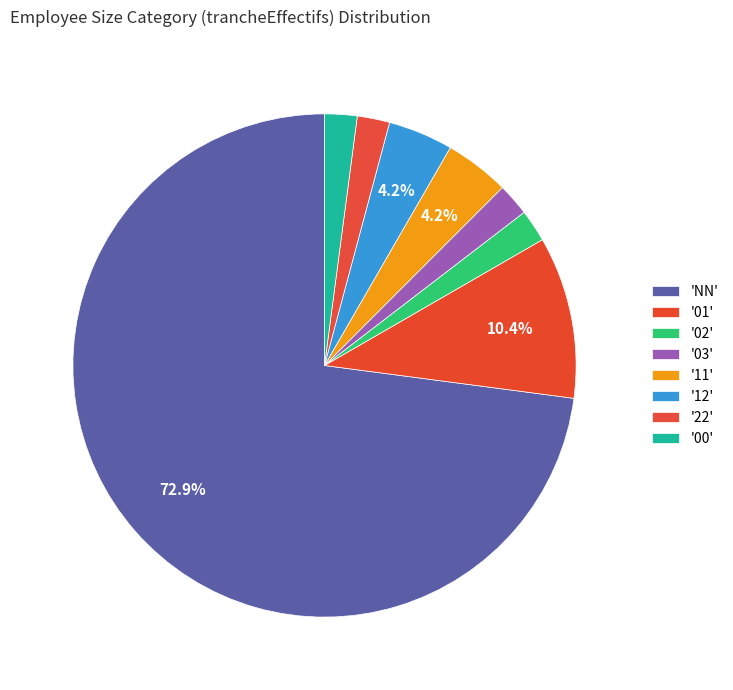

What is the majority slice?

NN